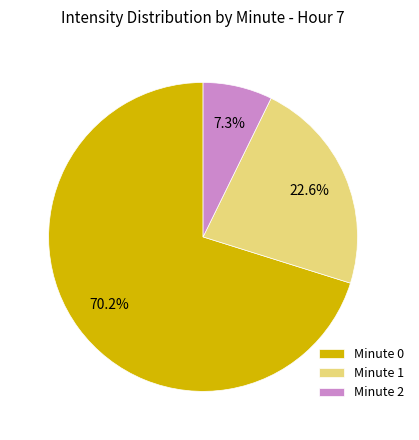

How many slices are in this pie chart?

3